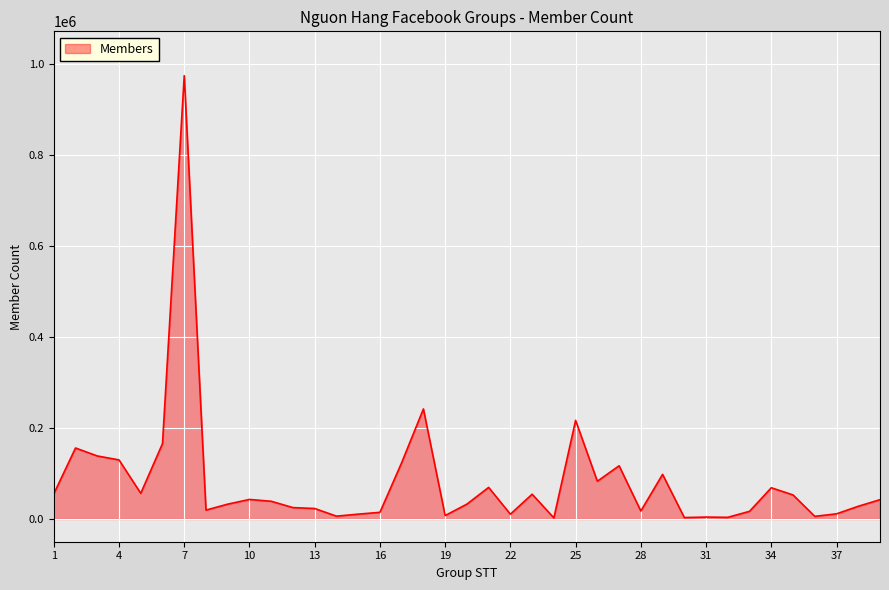

True or false: the data has more than 1 interior local peaks.

True